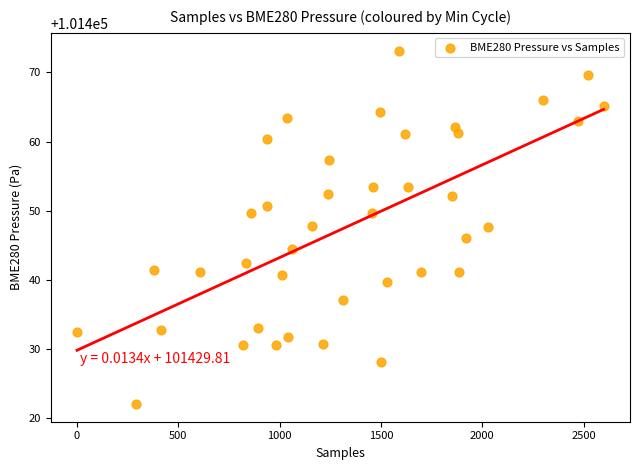

What is the range of Y values (max minus min)?

51.1